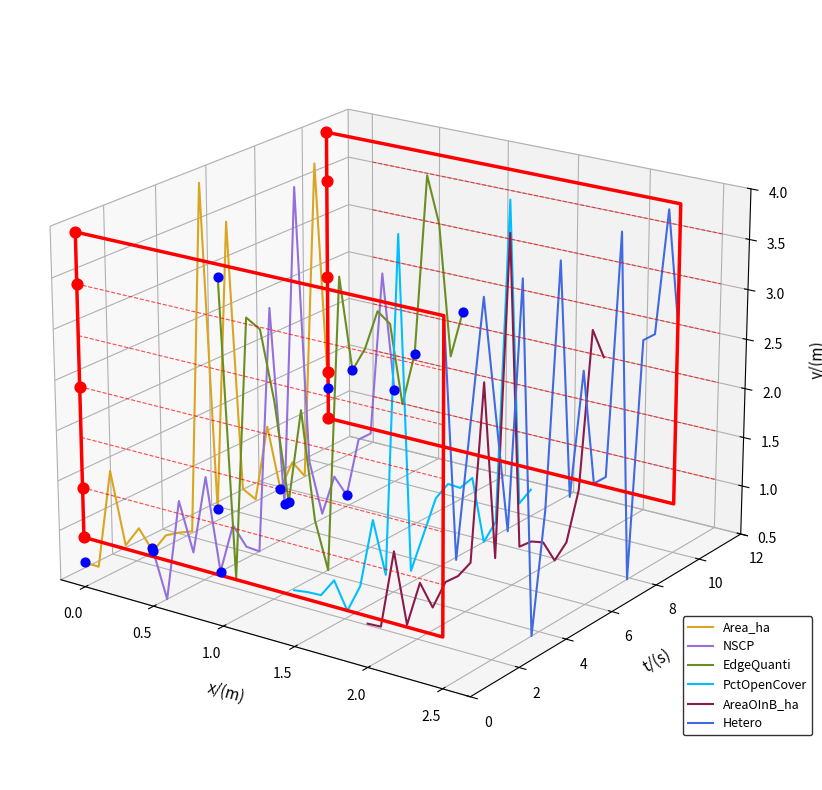

Which series reaches the minimum Y coordinate?

Hetero